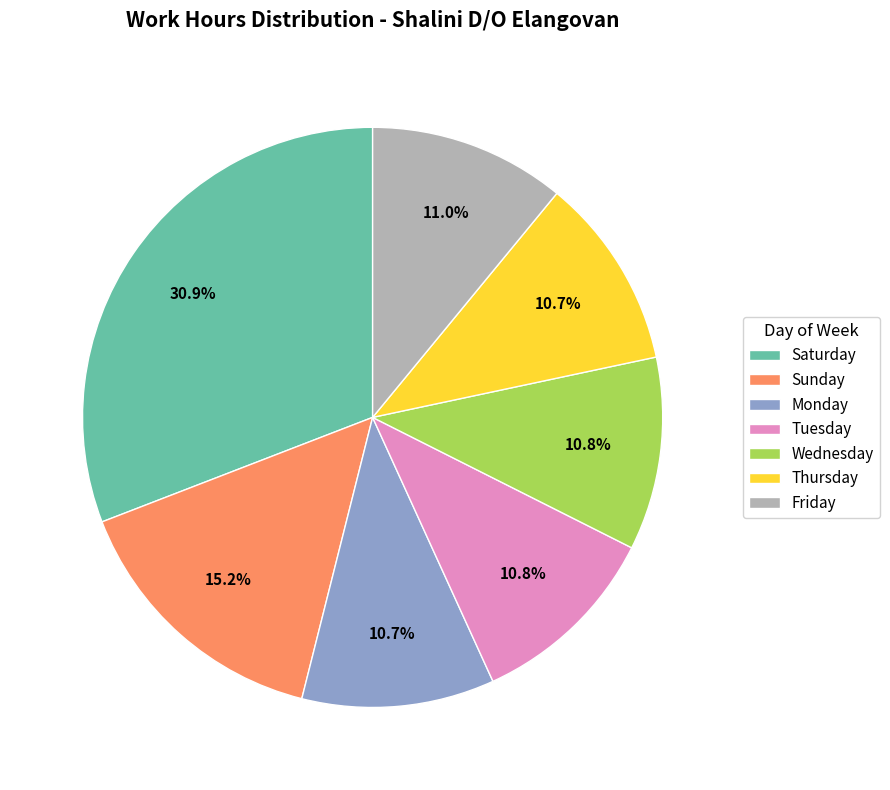

Approximately how many times larger is the value at Sunday compared to Saturday?

0.5